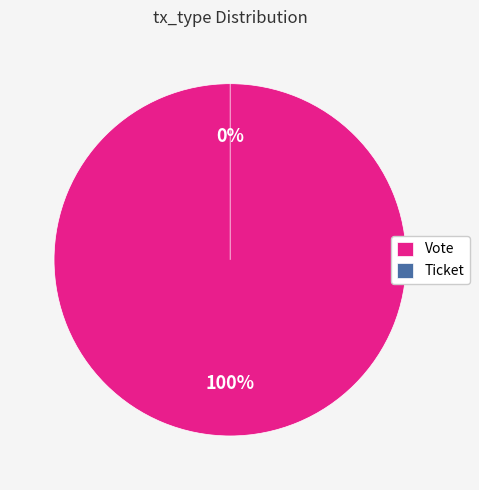

Does Ticket represent more than half of the total?

No